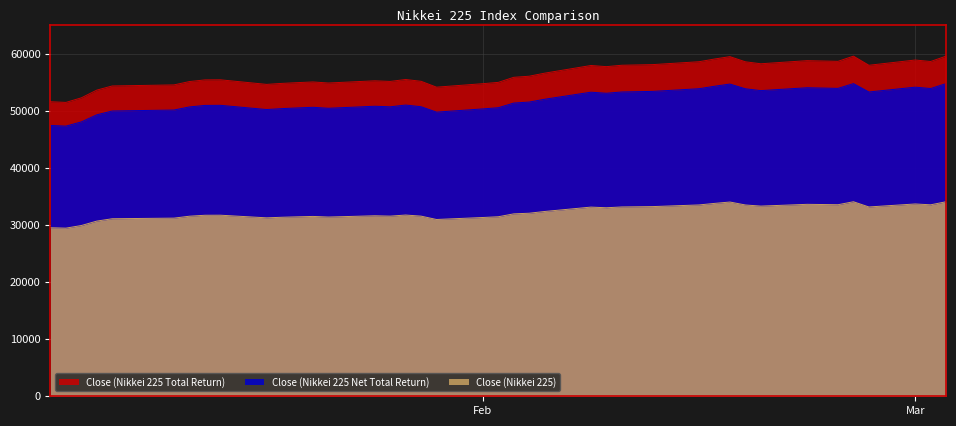

How many lines are shown in the chart?

3